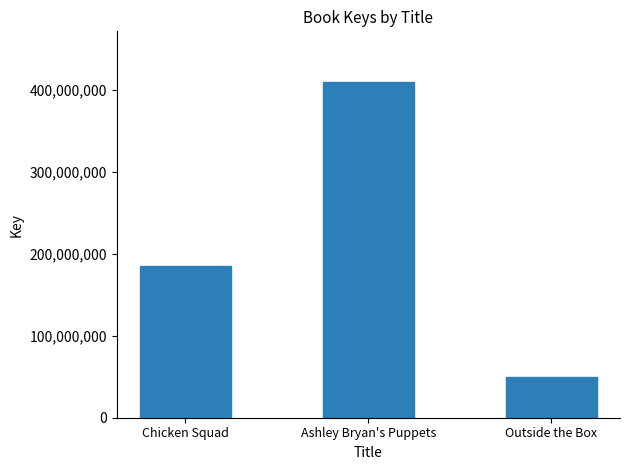

Rank the categories by value from highest to lowest.

Ashley Bryan's Puppets, Chicken Squad, Outside the Box